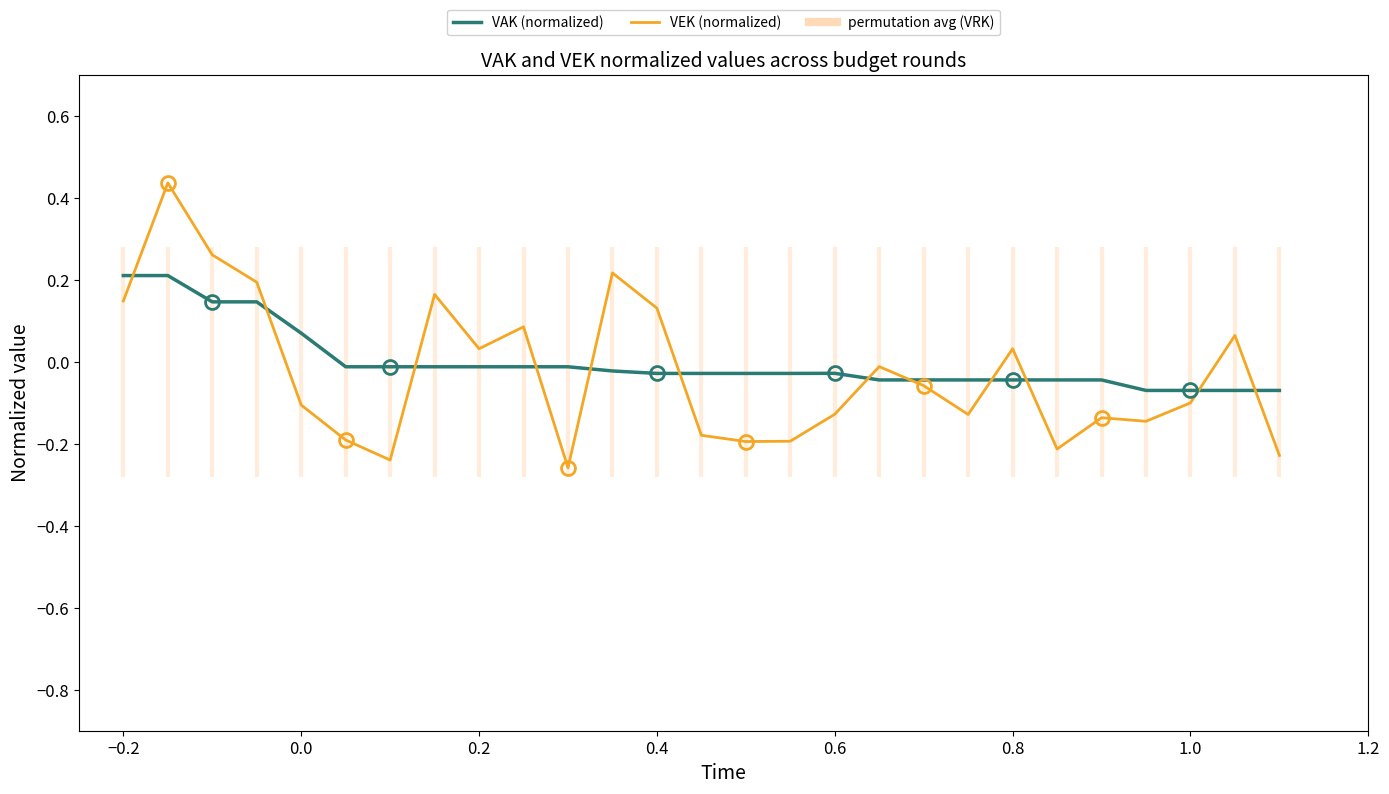

Is it true that VEK (normalized) equals -0.1 at 0.0?

True